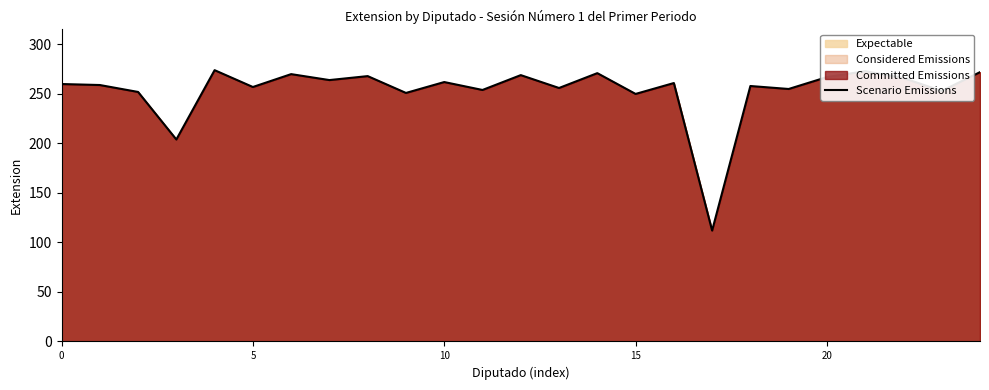

Between 7 and 11, which is larger?

7